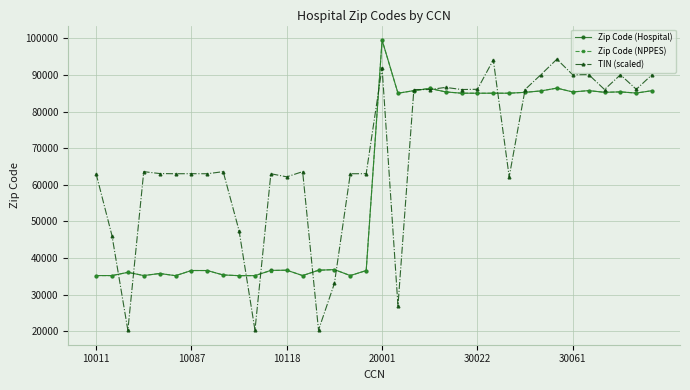

At how many categories does at least one series exceed 77111?

18